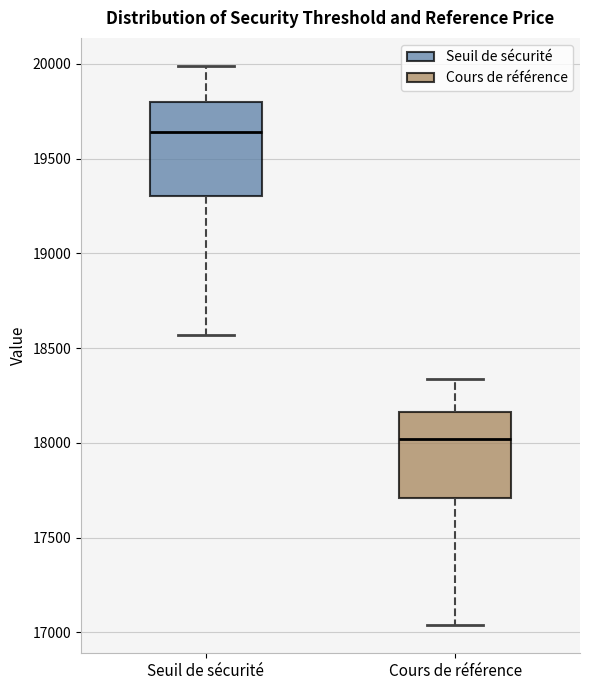

Which box has the lowest median line?

Cours de référence